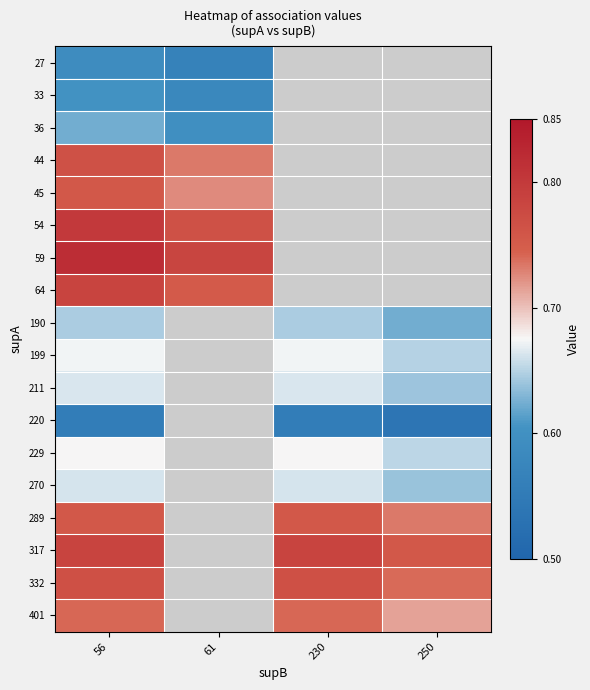

How many distinct data groups are displayed?

18